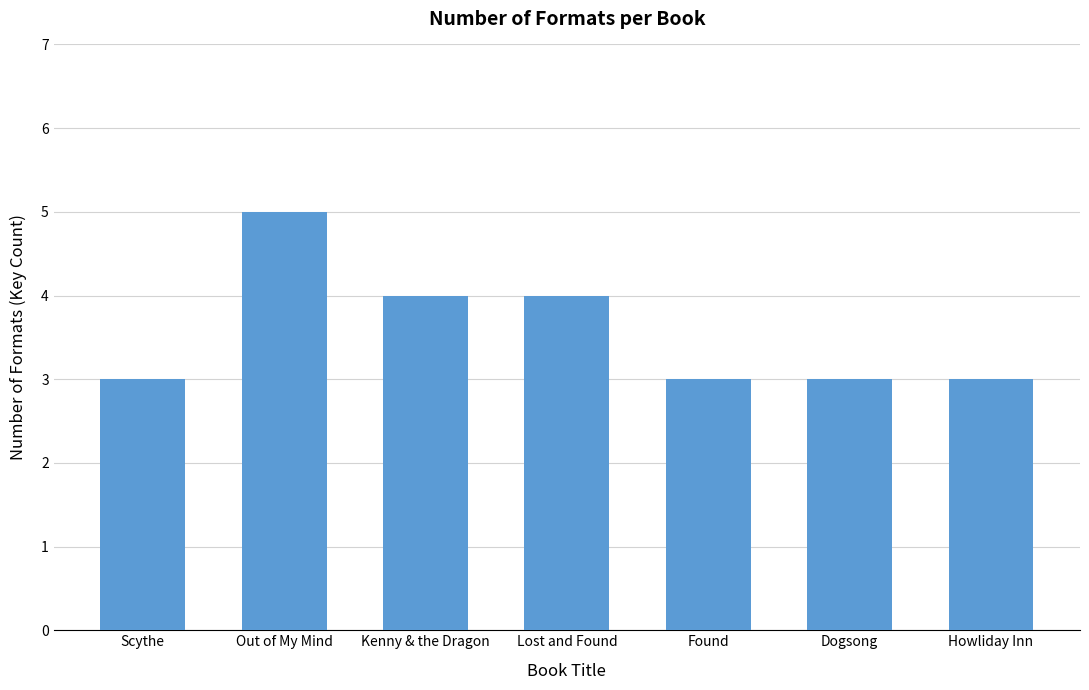

Between Howliday Inn and Kenny & the Dragon, which is larger?

Kenny & the Dragon